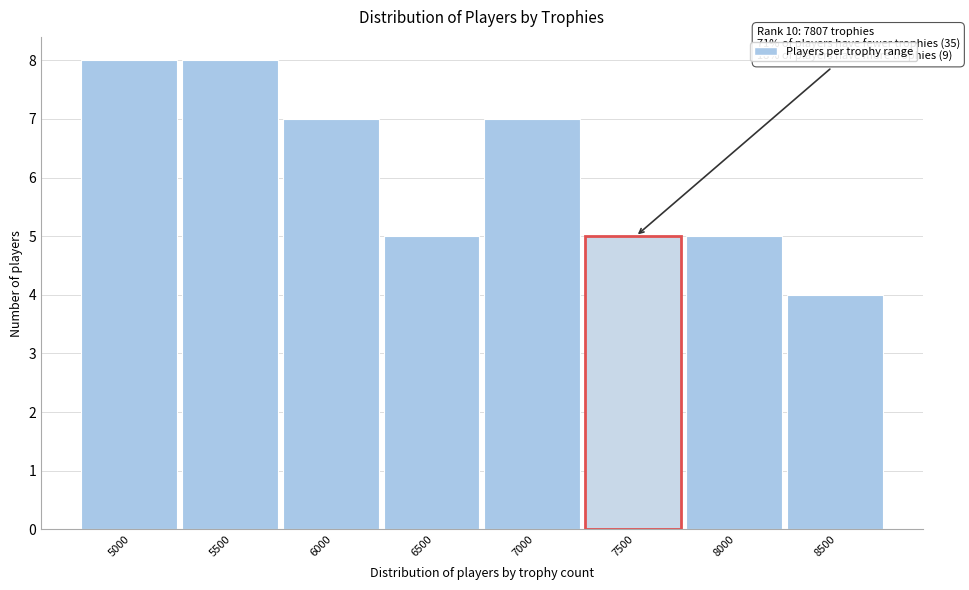

Reading left to right, transcribe all the data shown in this chart.

5000=8	5500=8	6000=7	6500=5	7000=7	7500=5	8000=5	8500=4